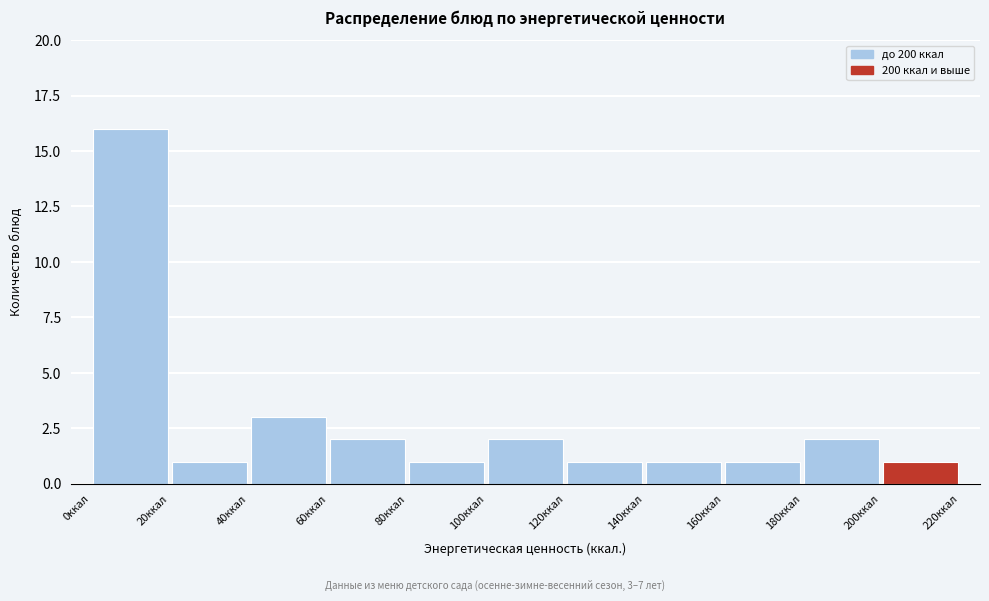

Over which range of the x-axis is the bar tallest?

0 to 20